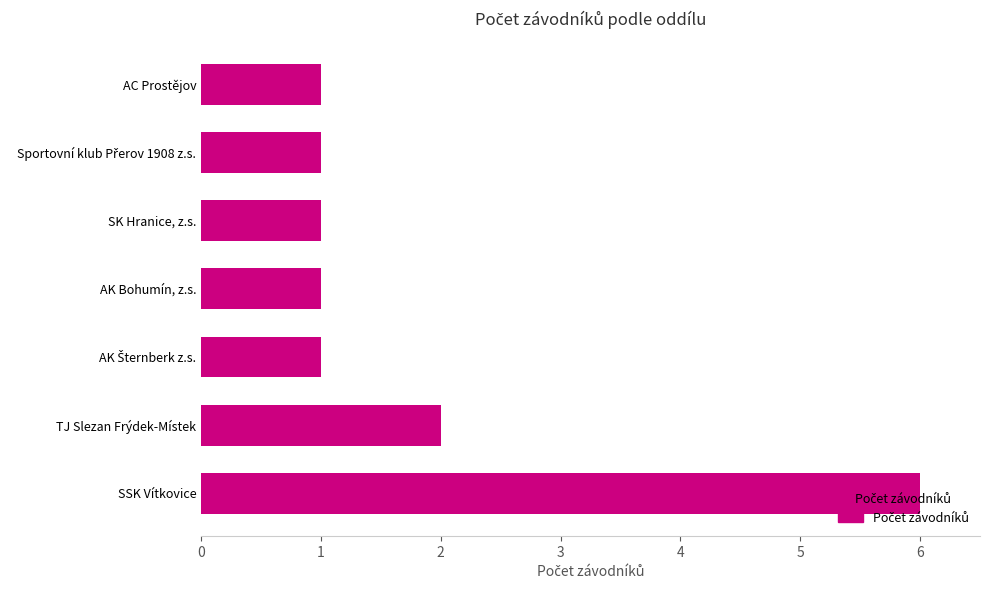

Which category has the highest value across all series?

SSK Vítkovice